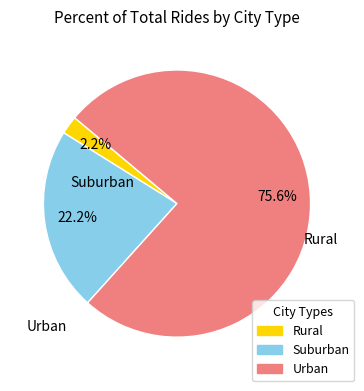

Count the number of slices in the pie.

3